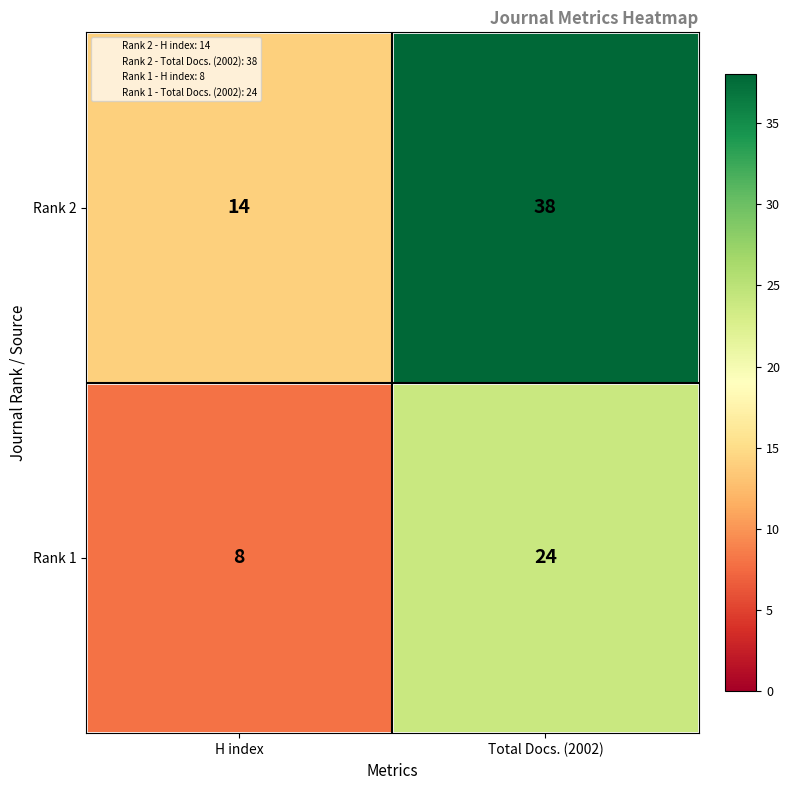

How many categories are shown in the chart?

2